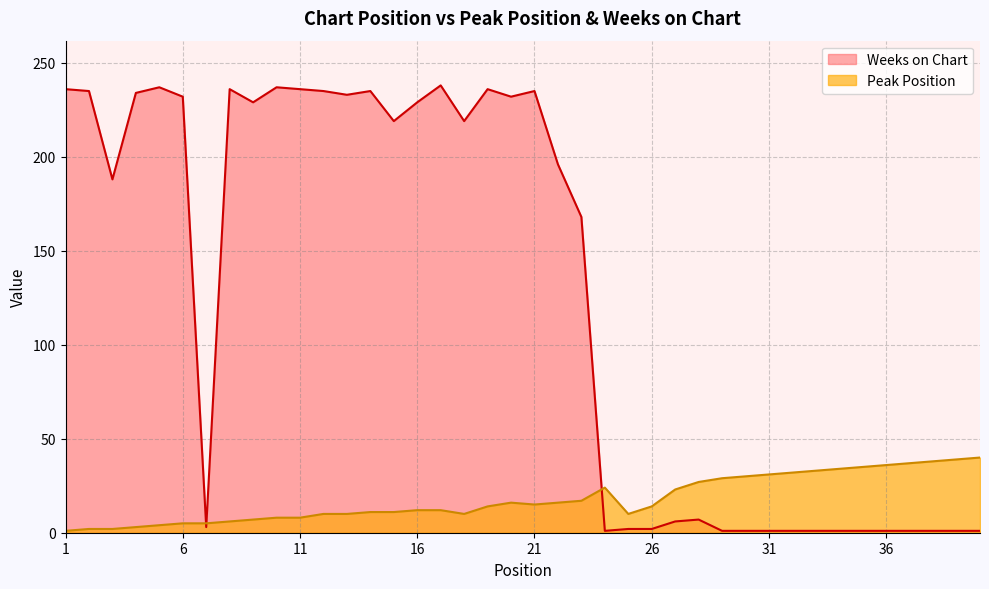

At which category is the sum across all series the highest?

17